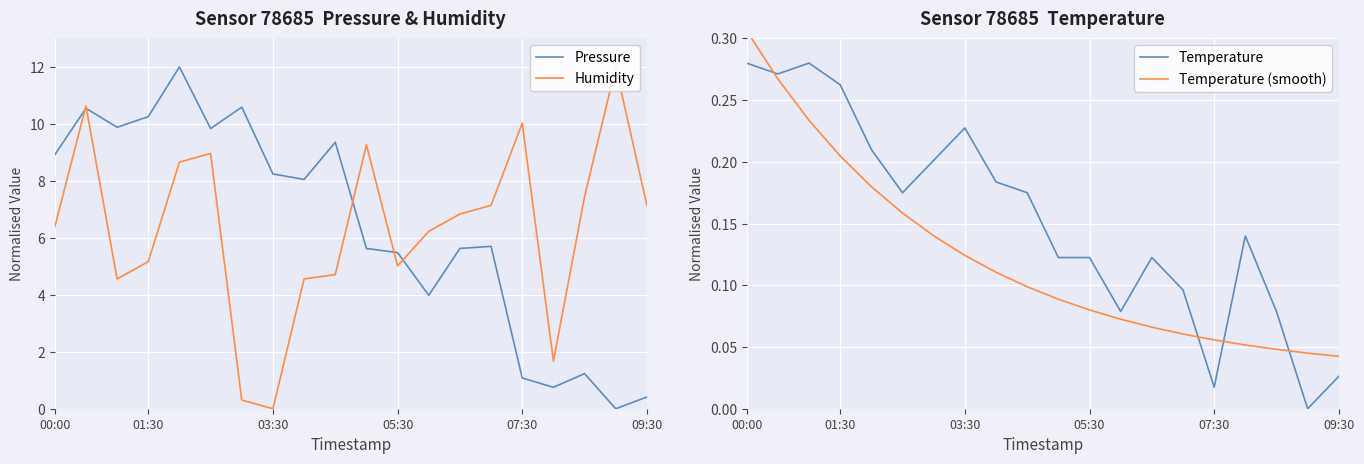

What is the difference between the maximum and minimum values in the Pressure series?

12.0